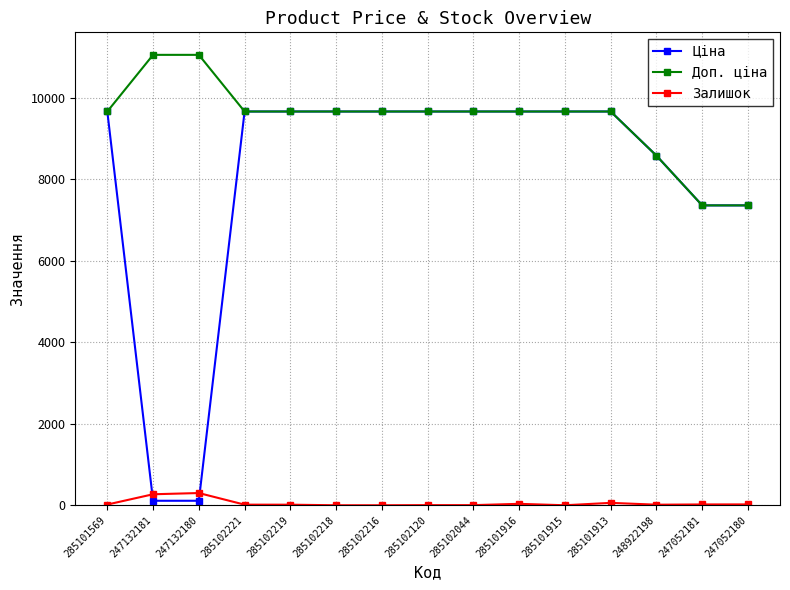

What is the label of the 7th point from the left?

285102216